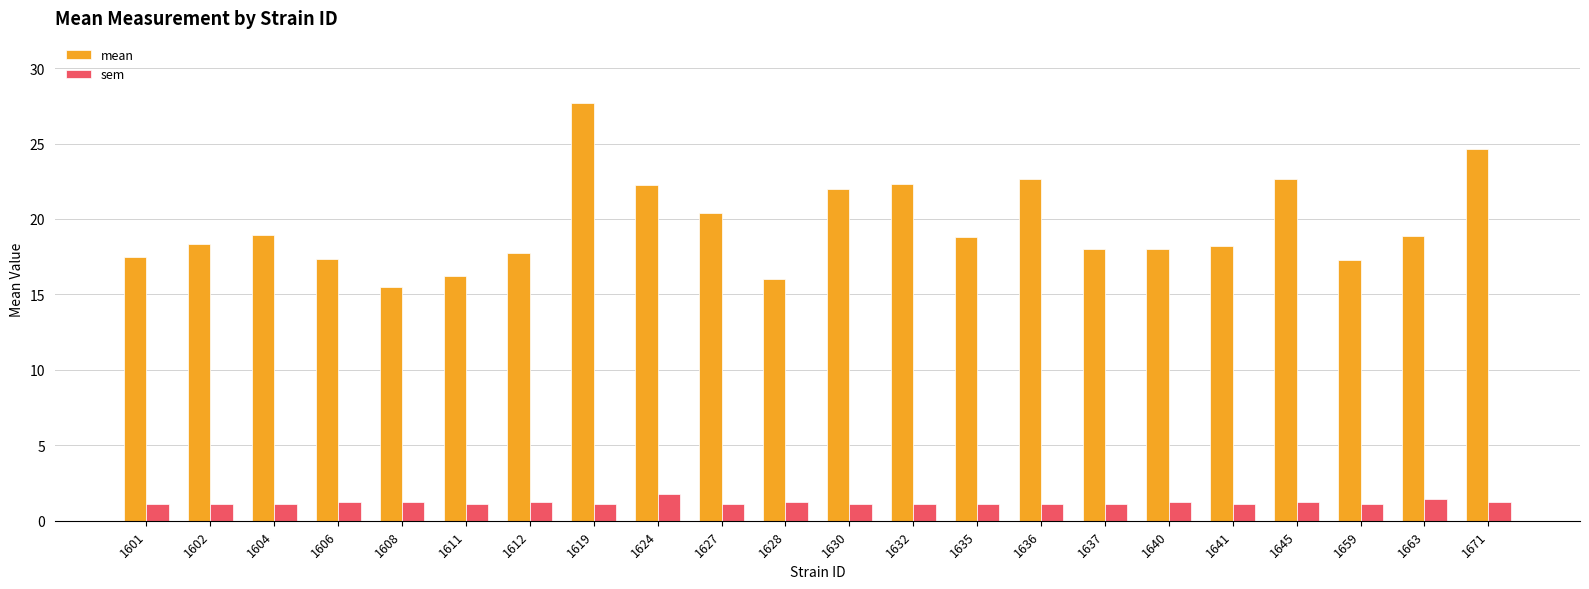

Read the sem value at 1619.

1.1